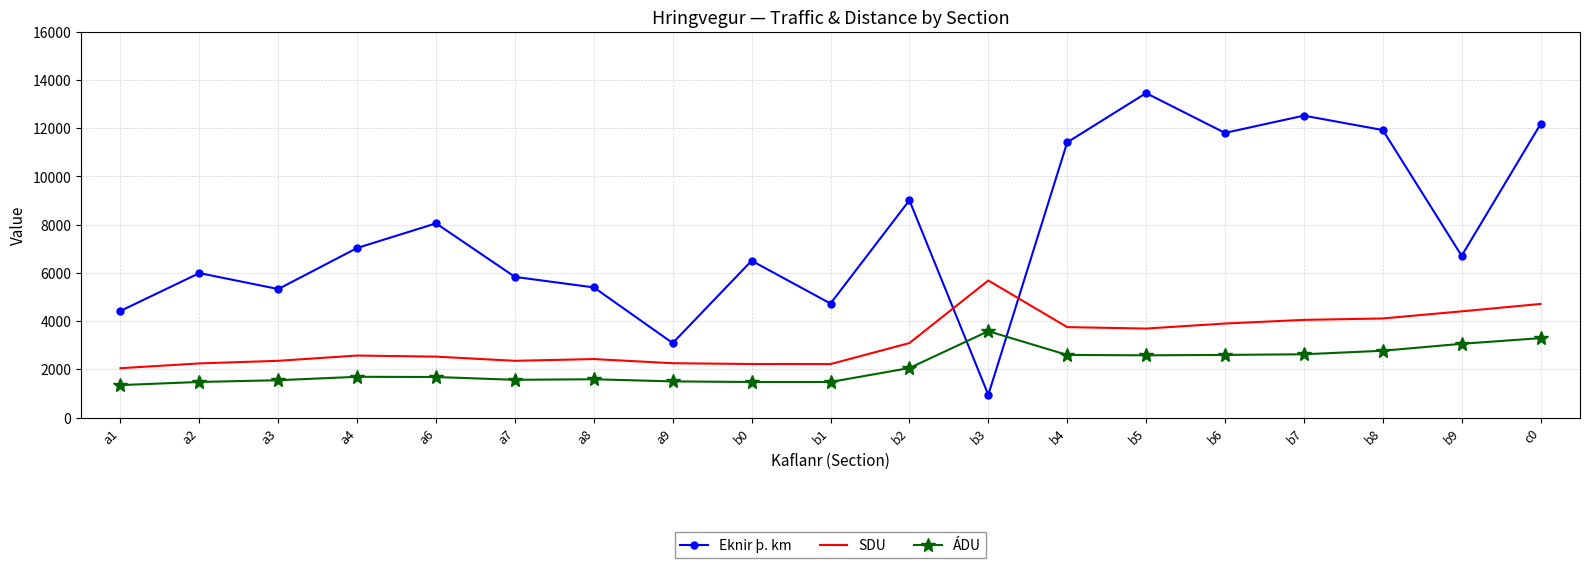

What is the approximate value of ÁDU at a4?

1688.0